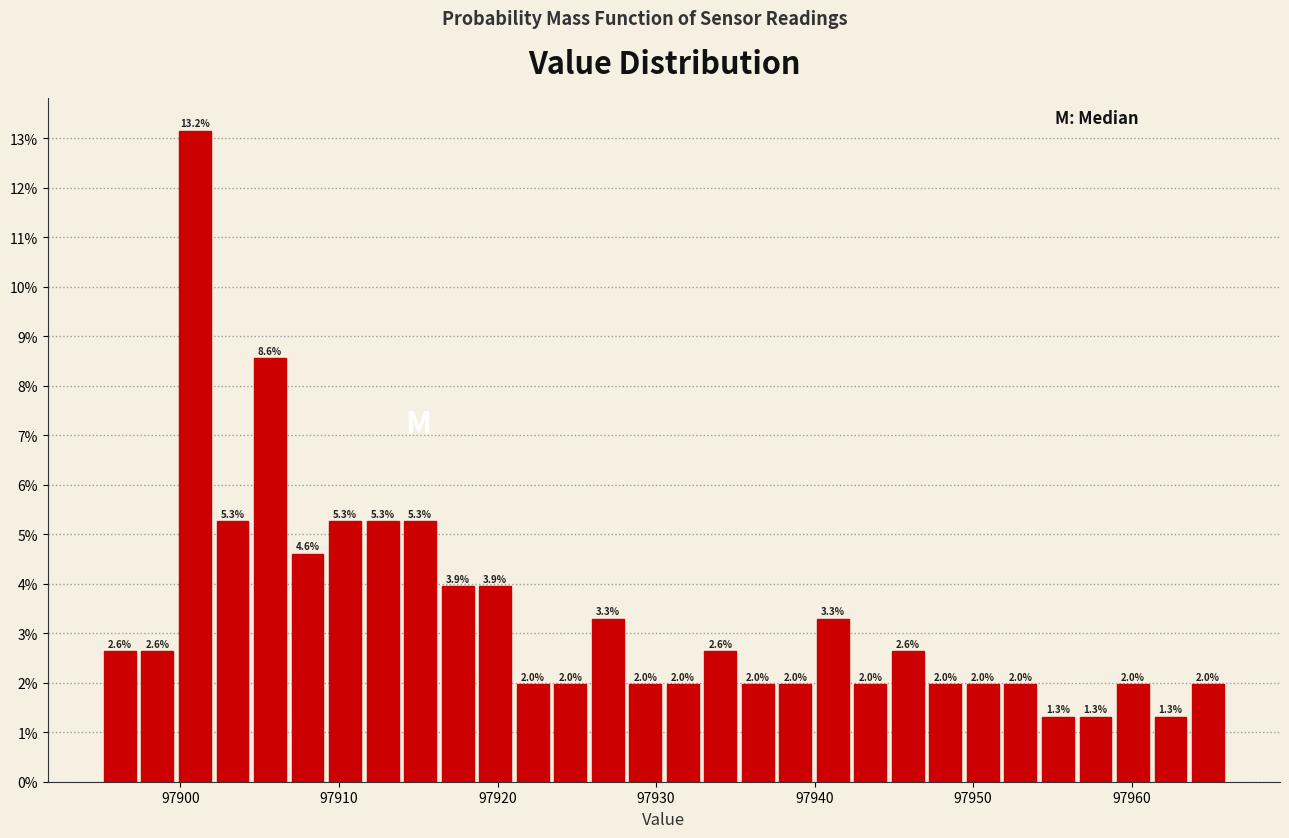

Read against the x-axis, roughly where is the centre of the tallest bar?

97901